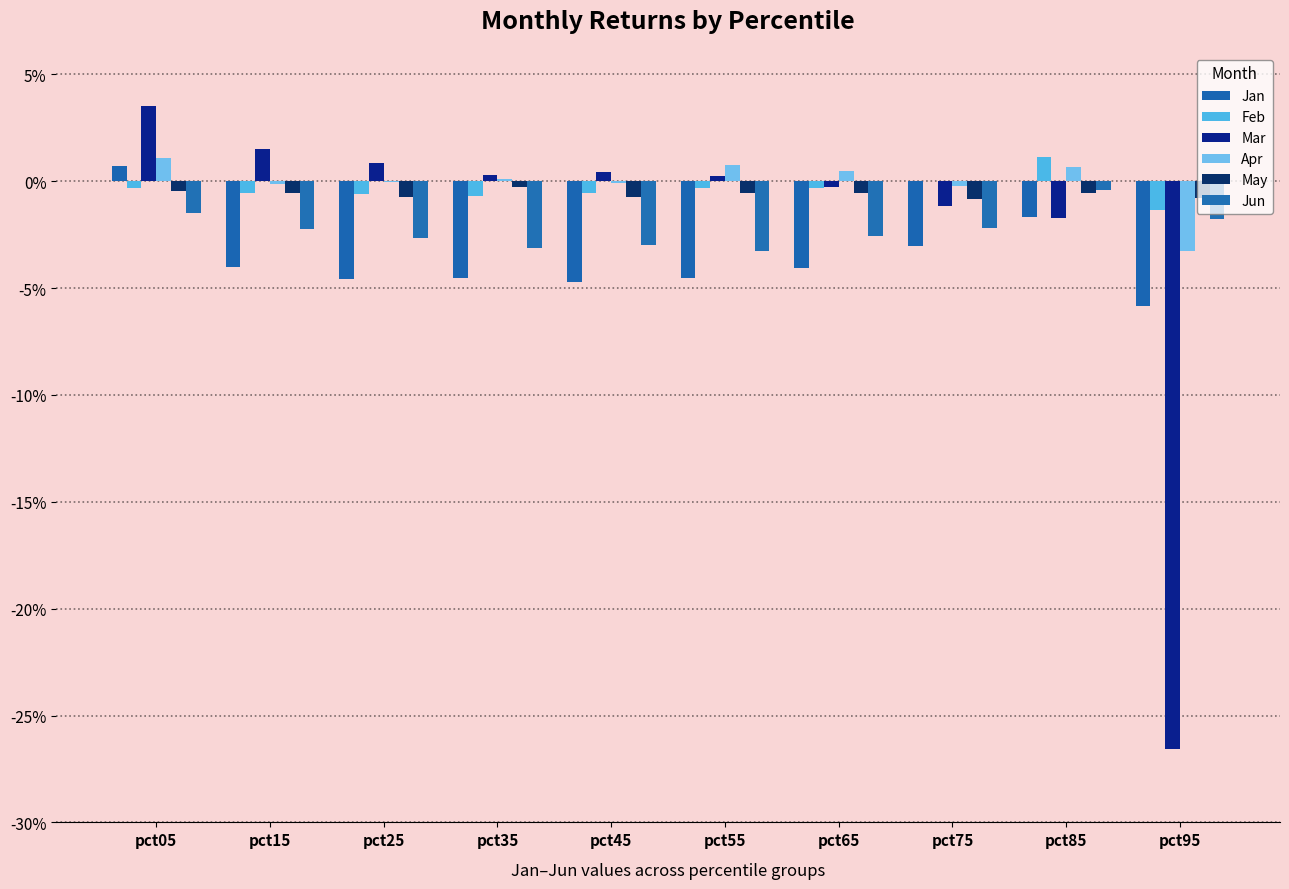

Are the bars horizontal?

No